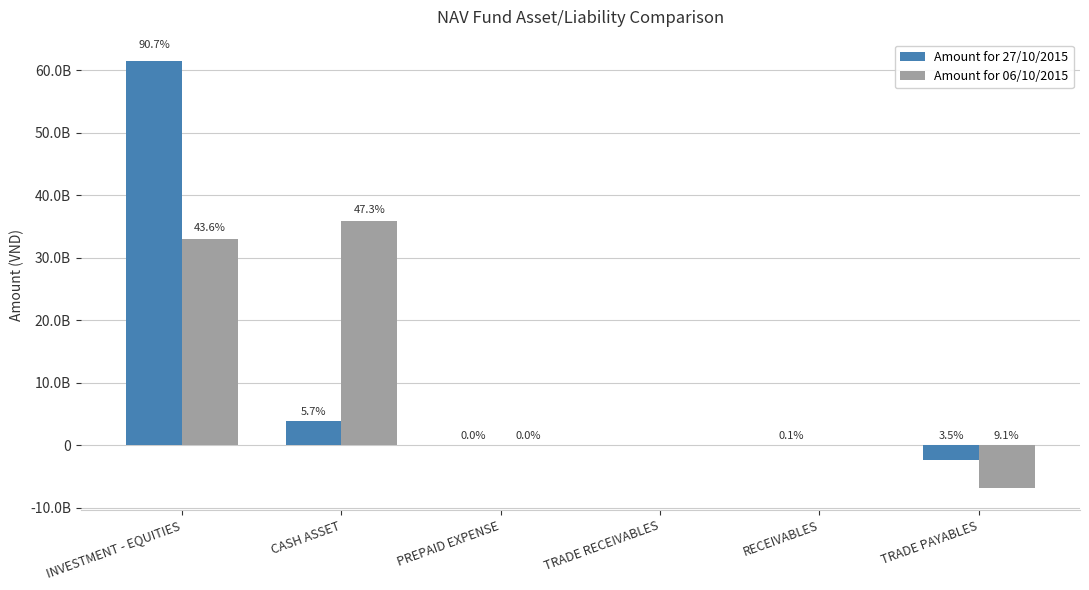

List the labels in order of Amount for 27/10/2015 value, smallest first.

TRADE PAYABLES, TRADE RECEIVABLES, PREPAID EXPENSE, RECEIVABLES, CASH ASSET, INVESTMENT - EQUITIES